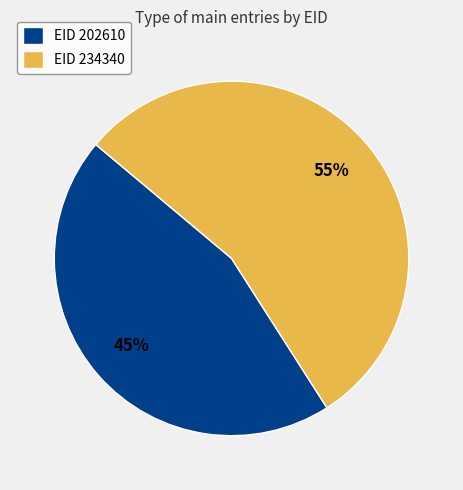

Is the sum of EID 234340 and EID 202610 greater than half?

Yes